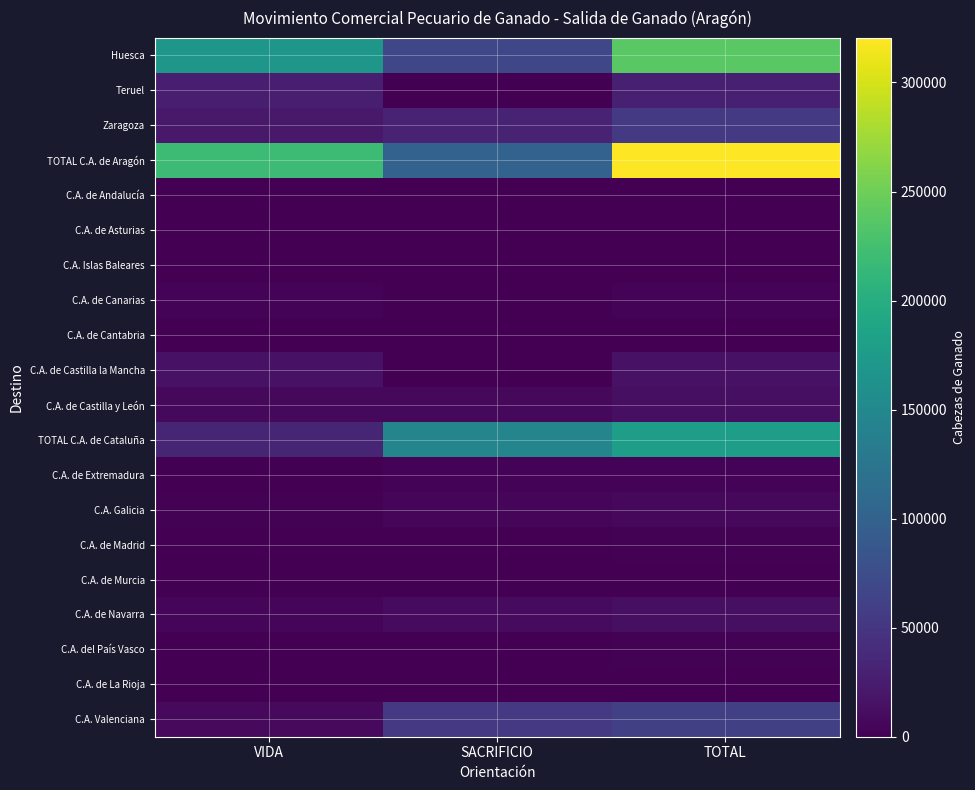

Which label corresponds to the largest value in the chart?

TOTAL